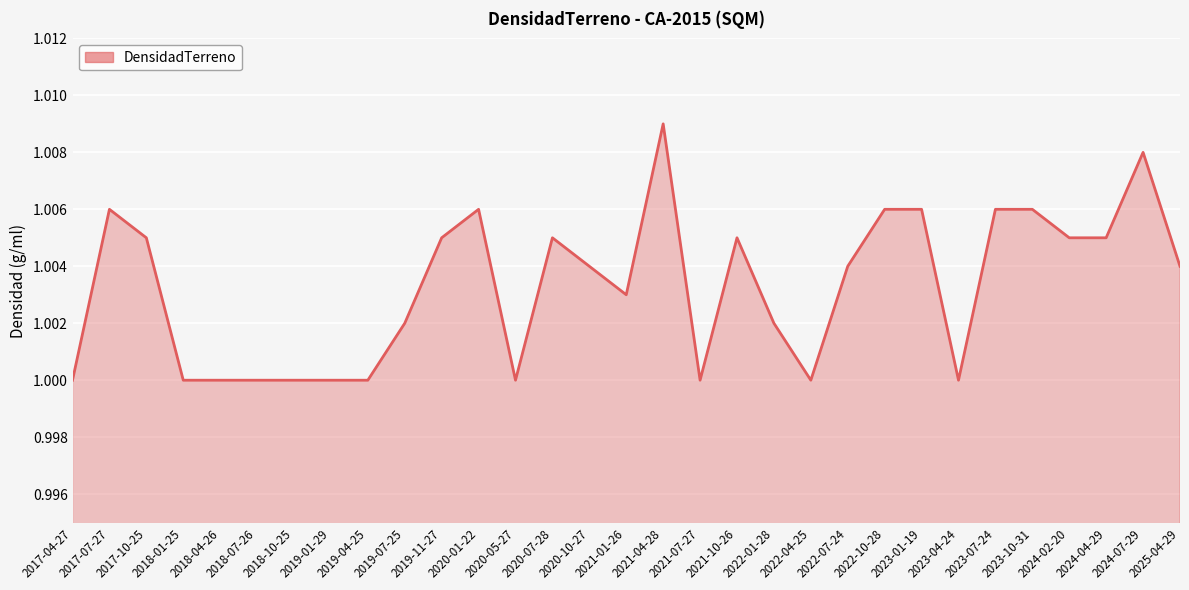

Is it true that the value at 2021-04-28 is 0.5?

False